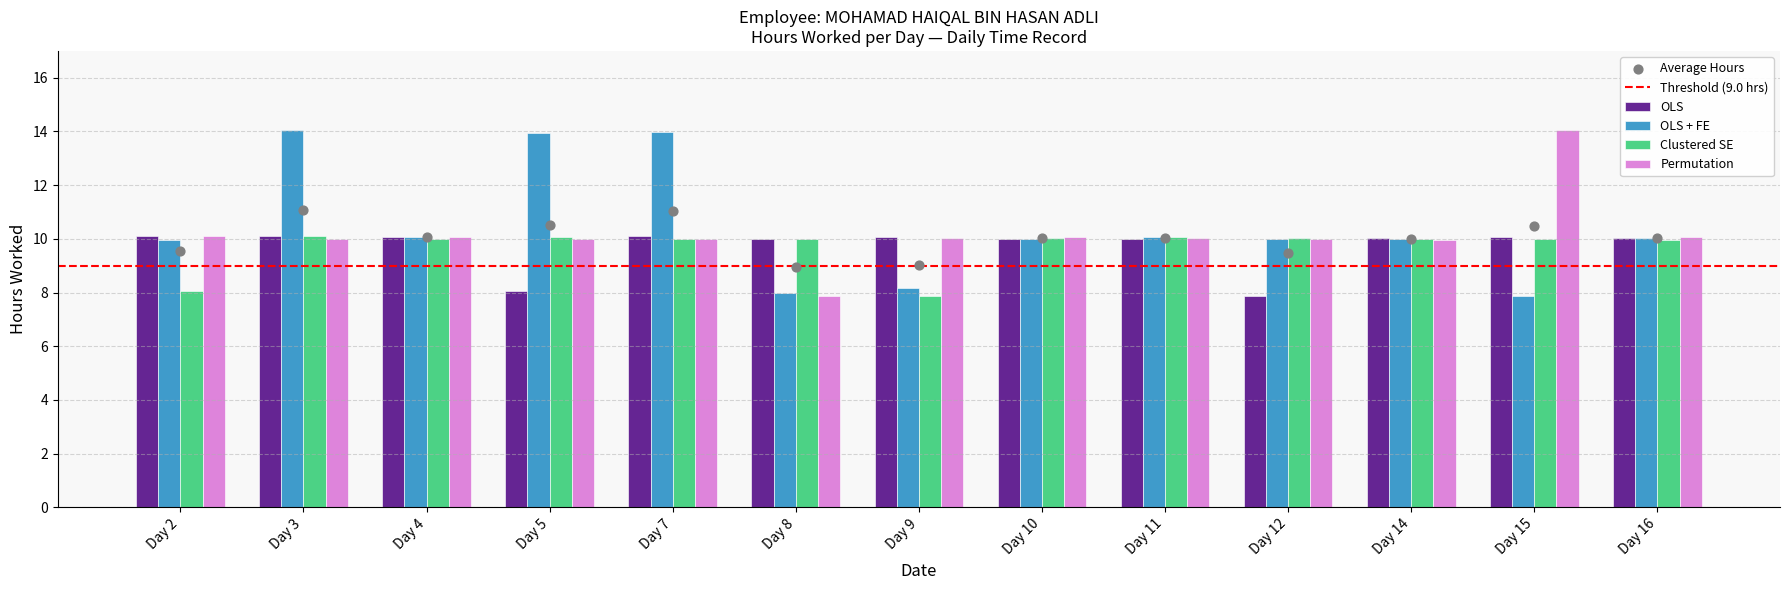

At which category is the sum across all series the highest?

Day 3